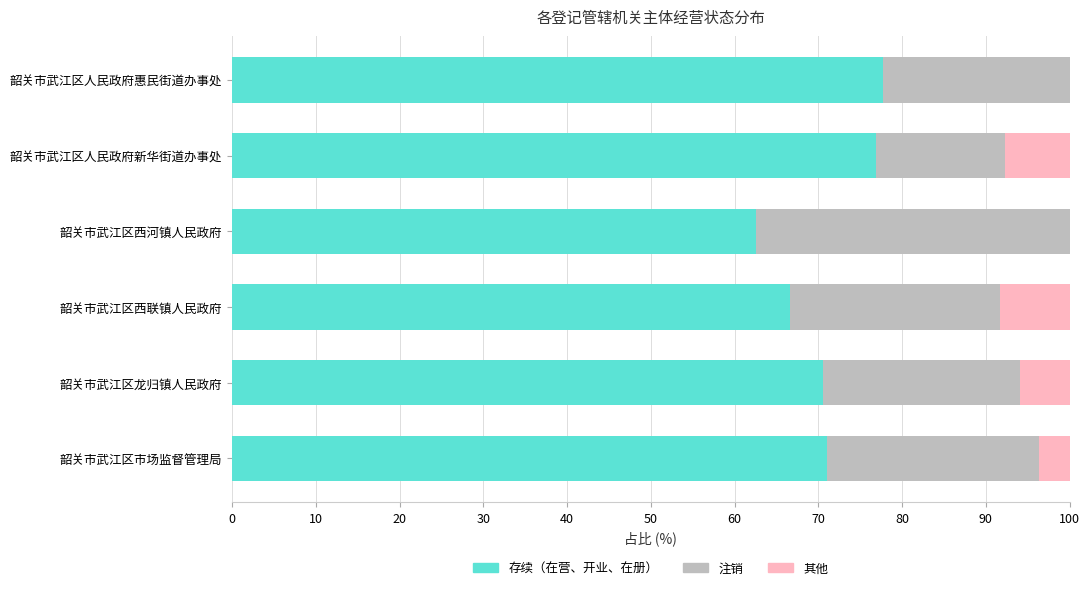

Is it true that 存续（在营、开业、在册） equals 96.1 at 韶关市武江区西联镇人民政府?

False